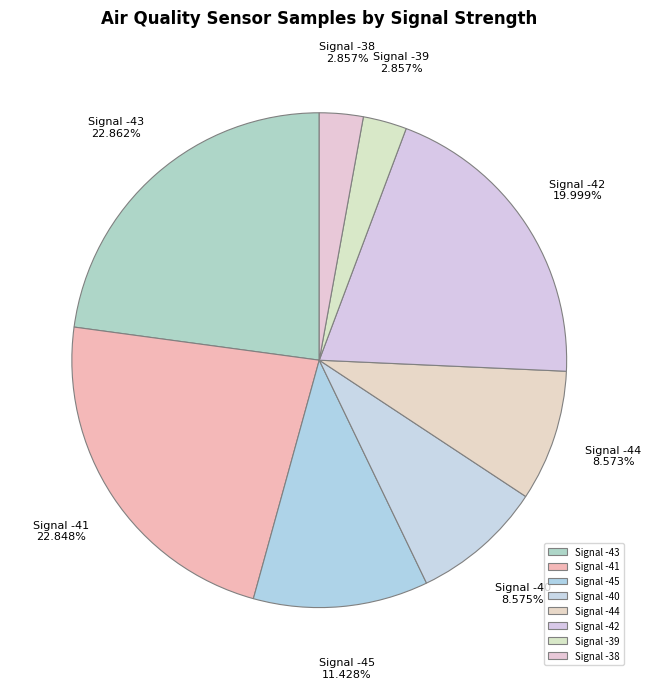

Combined, do Signal -38 and Signal -45 account for over 50%?

No